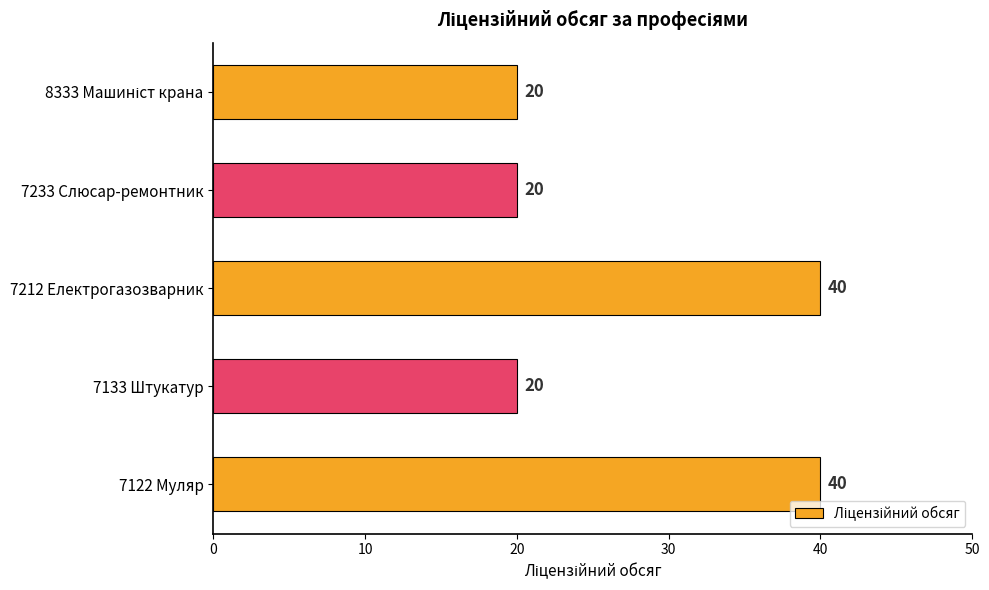

What is the greatest value displayed?

40